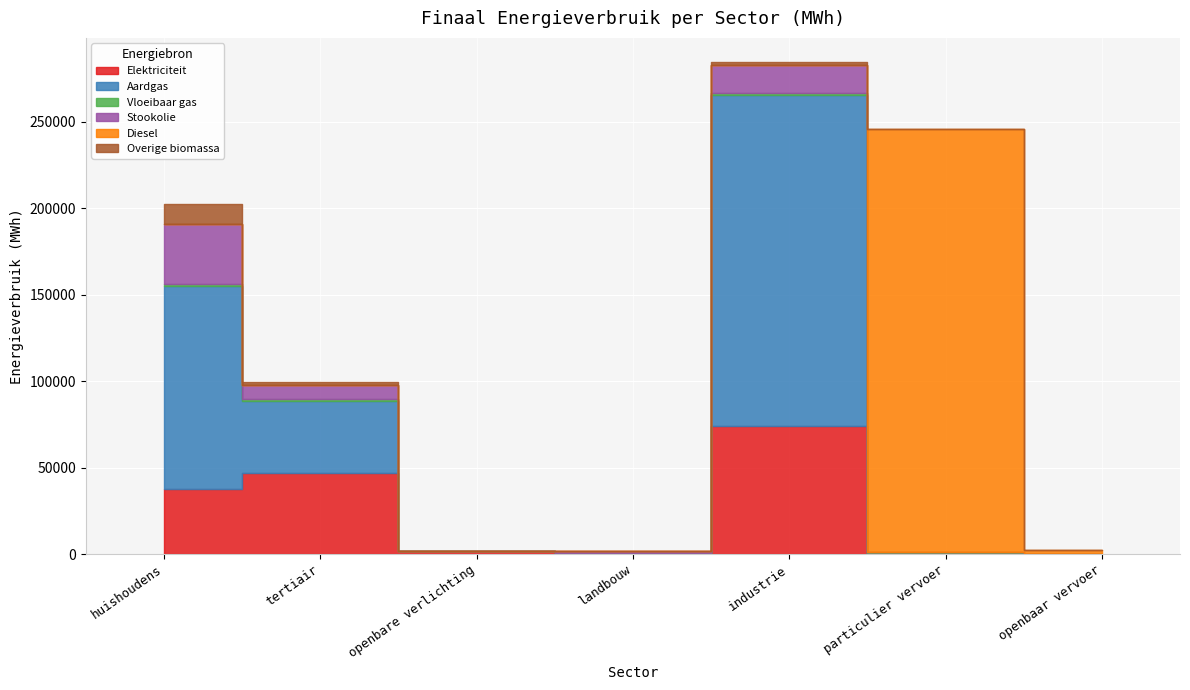

Reading right to left, transcribe all the data shown in this chart.

Elektriciteit: openbaar vervoer=10.6	particulier vervoer=2.9	industrie=73839.9	landbouw=342.3	openbare verlichting=1832.3	tertiair=46950.4	huishoudens=37408.1
Aardgas: openbaar vervoer=0.0	particulier vervoer=9.5	industrie=191769.2	landbouw=168.7	openbare verlichting=0.0	tertiair=41769.4	huishoudens=117691.3
Vloeibaar gas: openbaar vervoer=0.0	particulier vervoer=1017.6	industrie=688.2	landbouw=3.6	openbare verlichting=0.0	tertiair=1053.0	huishoudens=1015.7
Stookolie: openbaar vervoer=0.0	particulier vervoer=0.0	industrie=16346.9	landbouw=1465.4	openbare verlichting=0.0	tertiair=8215.1	huishoudens=34669.8
Diesel: openbaar vervoer=2304.8	particulier vervoer=244495.6	industrie=0.0	landbouw=0.0	openbare verlichting=0.0	tertiair=0.0	huishoudens=0.0
Overige biomassa: openbaar vervoer=0.0	particulier vervoer=0.0	industrie=1480.8	landbouw=0.0	openbare verlichting=0.0	tertiair=1237.3	huishoudens=11415.9